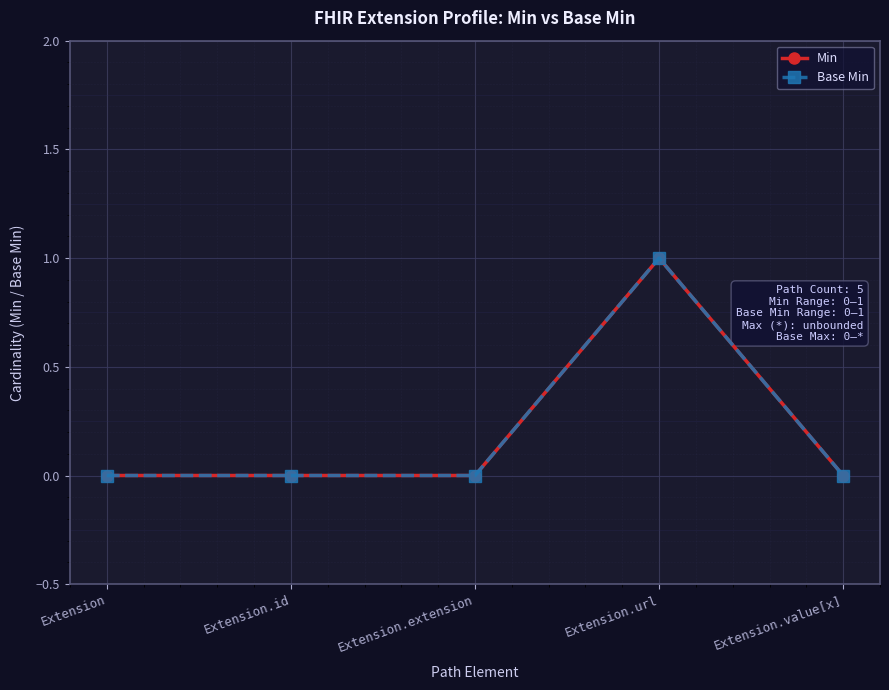

Is this an area chart (filled region under the line)?

No